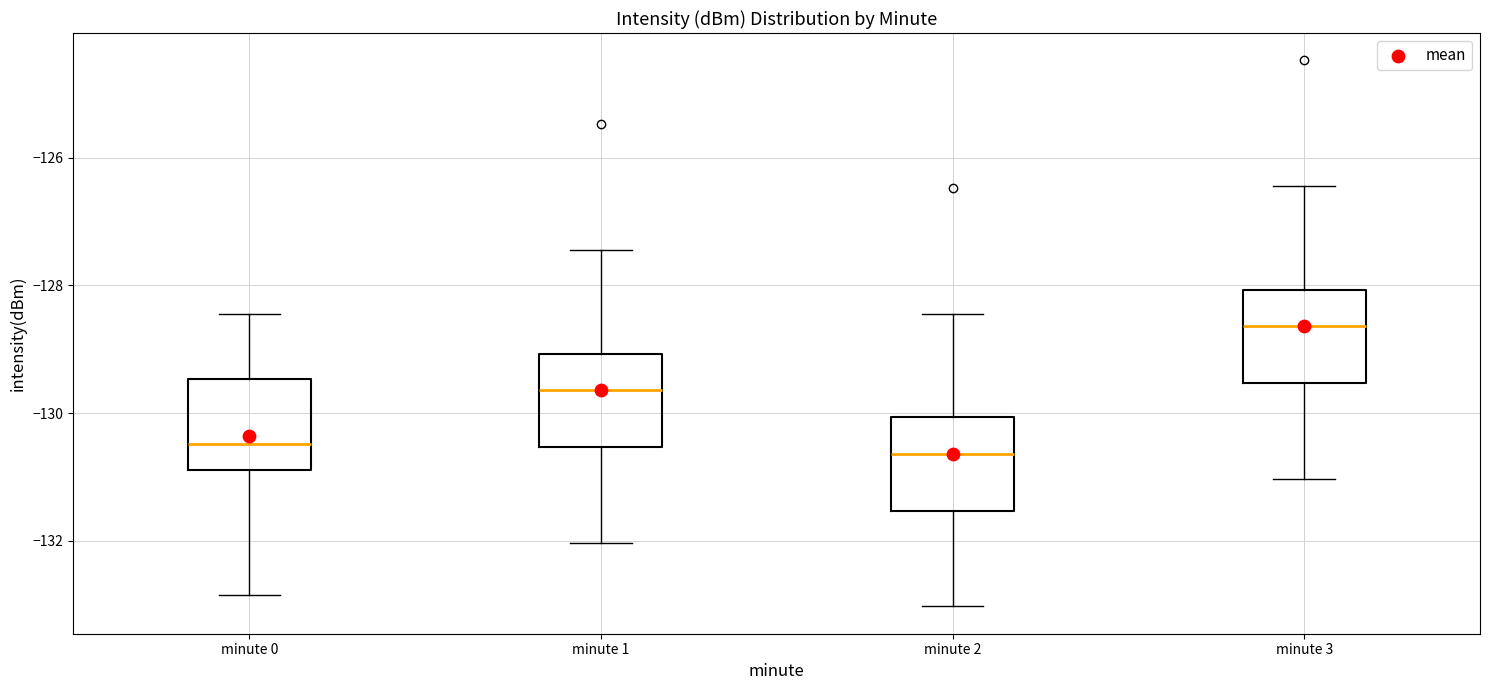

Where is the upper edge of the box for minute 2 on the y-axis? The values are not printed on the chart, so give them approximately, as read against the axis.

-130.0